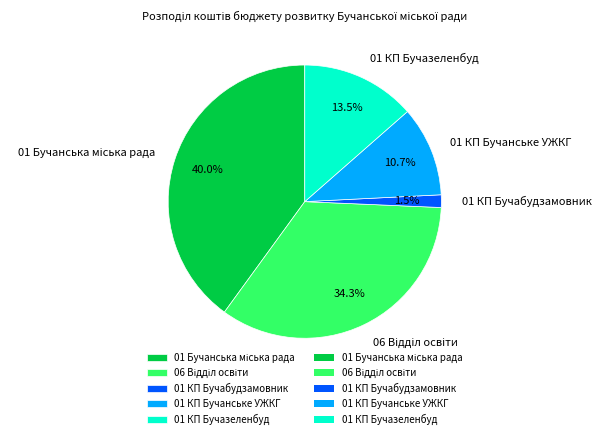

How much of the chart is everything except 01 КП Бучабудзамовник?

98.5%